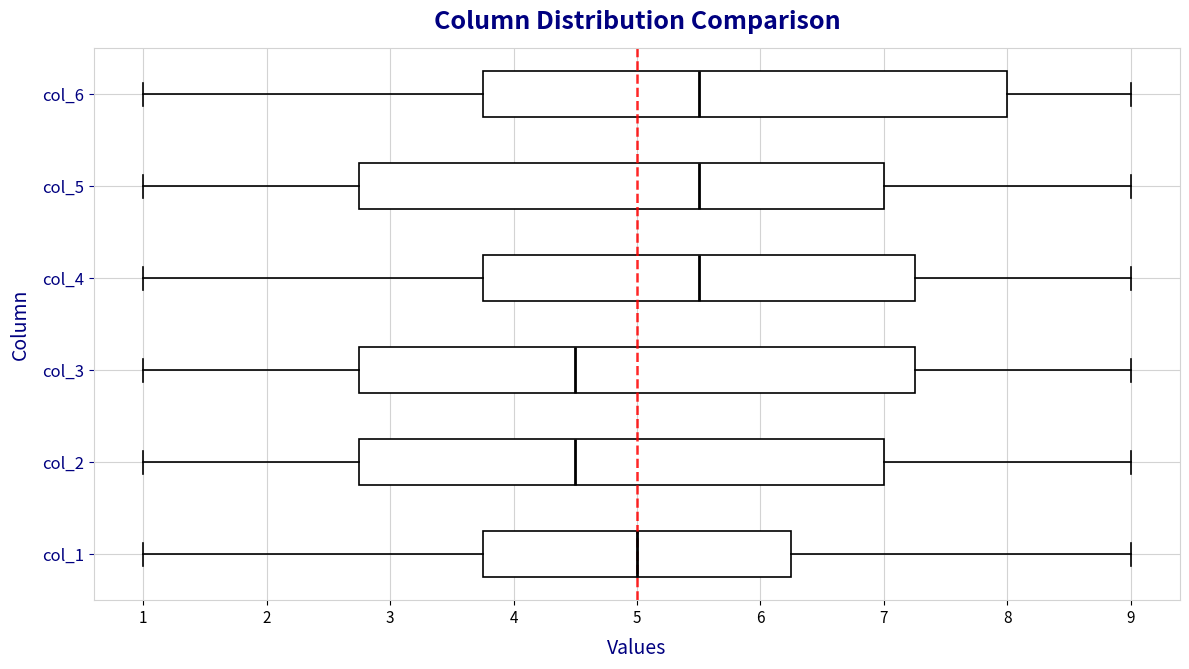

Reading bottom to top, transcribe this box plot: for each box, give where its median line is, the range the box spans, and where its two whiskers end, as read against the x-axis. The values are not printed on the chart, so give them approximately, as read against the axis.

col_1: median 5.0, box 3.8 to 6.3, whiskers 1.0 to 9.0
col_2: median 4.5, box 2.8 to 7.0, whiskers 1.0 to 9.0
col_3: median 4.5, box 2.8 to 7.3, whiskers 1.0 to 9.0
col_4: median 5.5, box 3.8 to 7.3, whiskers 1.0 to 9.0
col_5: median 5.5, box 2.8 to 7.0, whiskers 1.0 to 9.0
col_6: median 5.5, box 3.8 to 8.0, whiskers 1.0 to 9.0